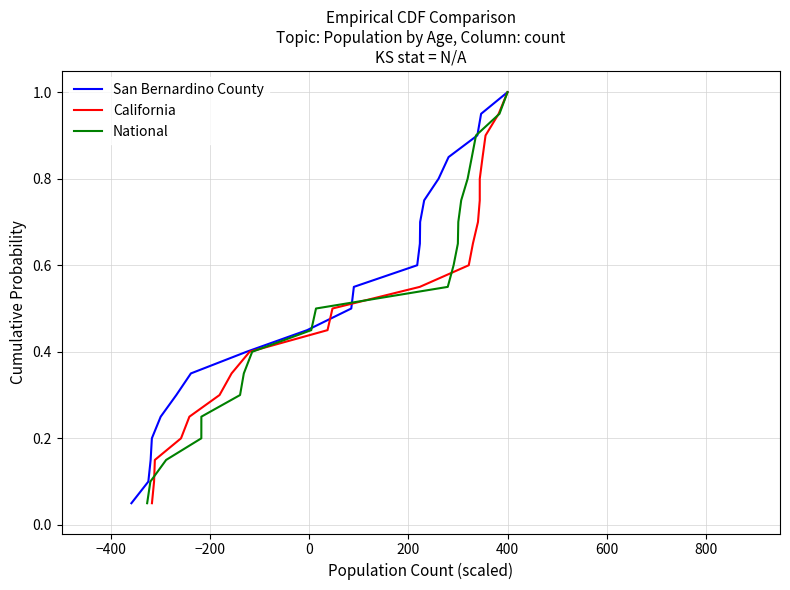

Reading left to right, transcribe all the data shown in this chart.

San Bernardino County: 0.1	0.1	0.1	0.2	0.2	0.3	0.3	0.4	0.5	0.5	0.6	0.6	0.7	0.7	0.8	0.8	0.8	0.9	0.9	1.0
California: 0.1	0.1	0.1	0.2	0.2	0.3	0.3	0.4	0.5	0.5	0.6	0.6	0.7	0.7	0.8	0.8	0.8	0.9	0.9	1.0
National: 0.1	0.1	0.1	0.2	0.2	0.3	0.3	0.4	0.5	0.5	0.6	0.6	0.7	0.7	0.8	0.8	0.8	0.9	0.9	1.0